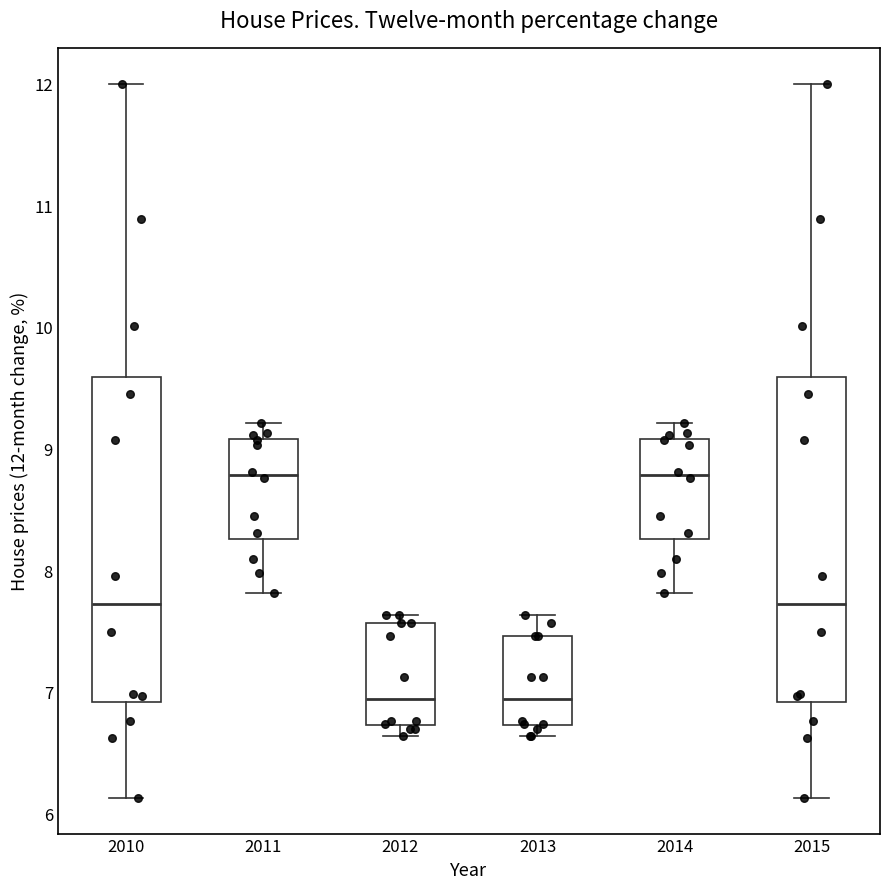

Reading left to right, transcribe this box plot: for each box, give where its median line is, the range the box spans, and where its two whiskers end, as read against the y-axis. The values are not printed on the chart, so give them approximately, as read against the axis.

2010: median 7.7, box 6.9 to 9.6, whiskers 6.1 to 12.0
2011: median 8.8, box 8.3 to 9.1, whiskers 7.8 to 9.2
2012: median 6.9, box 6.7 to 7.6, whiskers 6.6 to 7.6 (just above the box's upper edge)
2013: median 6.9, box 6.7 to 7.5, whiskers 6.6 to 7.6
2014: median 8.8, box 8.3 to 9.1, whiskers 7.8 to 9.2
2015: median 7.7, box 6.9 to 9.6, whiskers 6.1 to 12.0